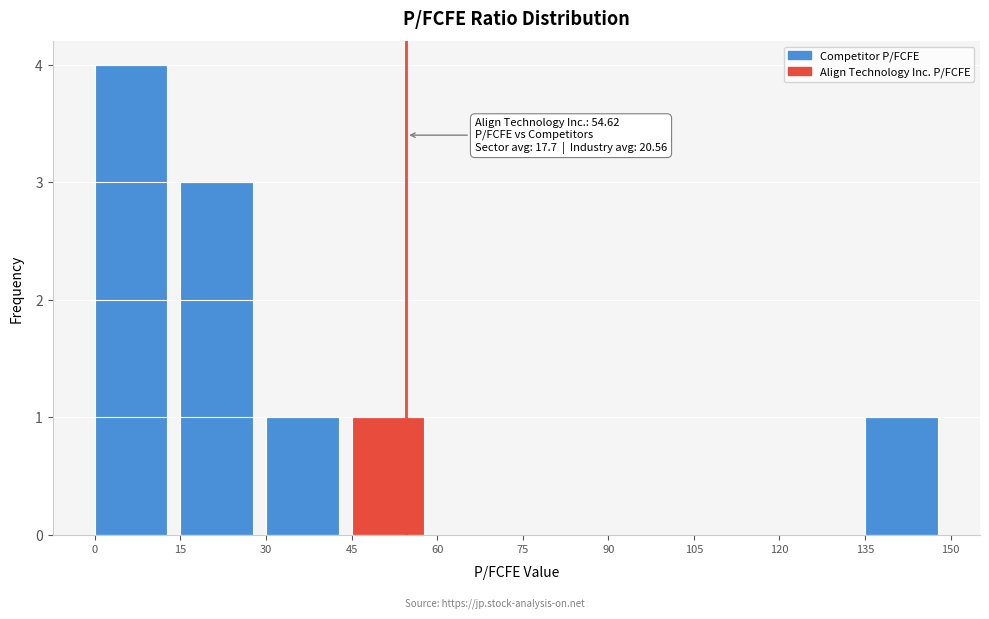

Which range on the x-axis has the tallest bar?

0 to 15